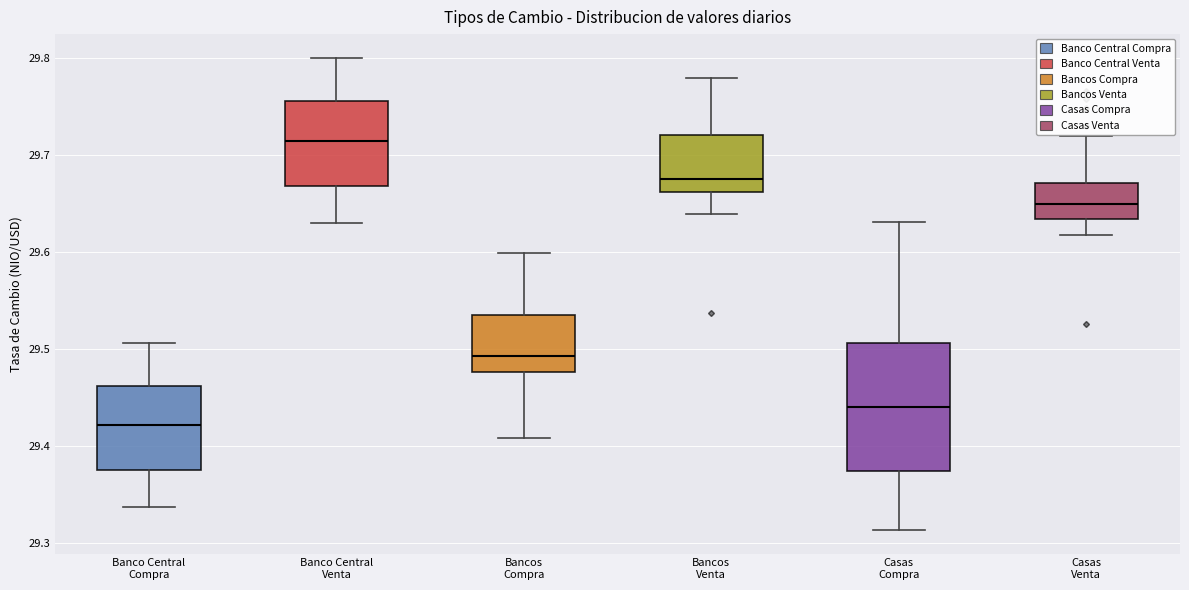

Which box has the lowest median line?

Banco Central Compra